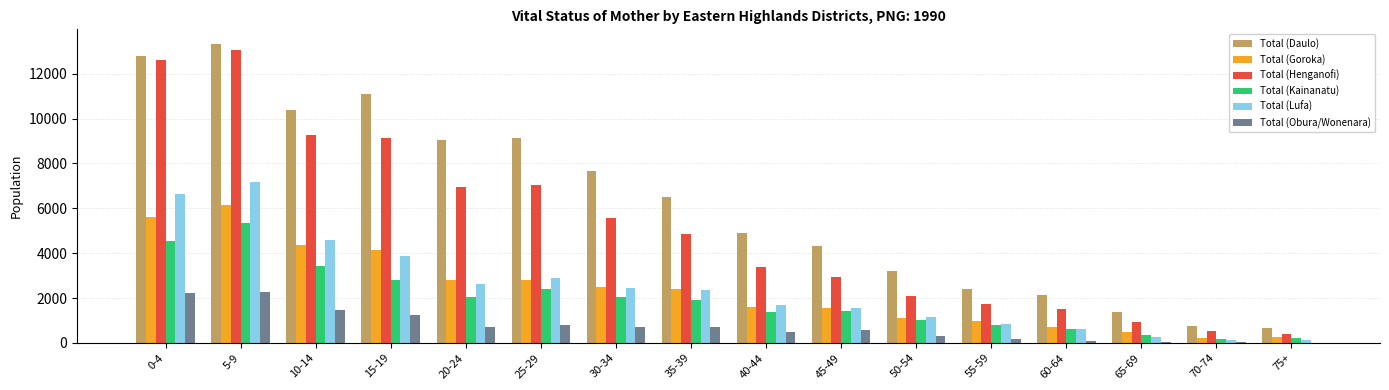

At which category is the sum across all series the highest?

5-9